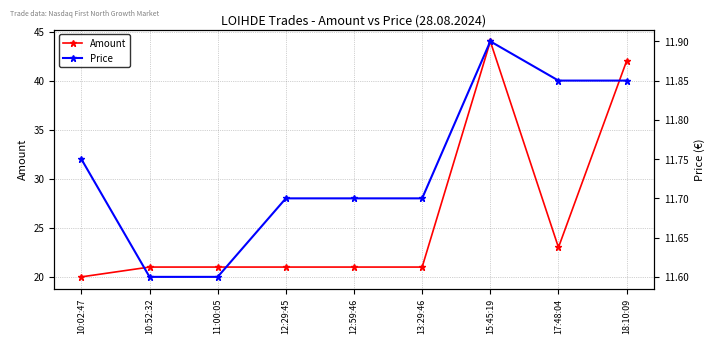

True or false: Price has more than 2 points higher than both neighbors.

False